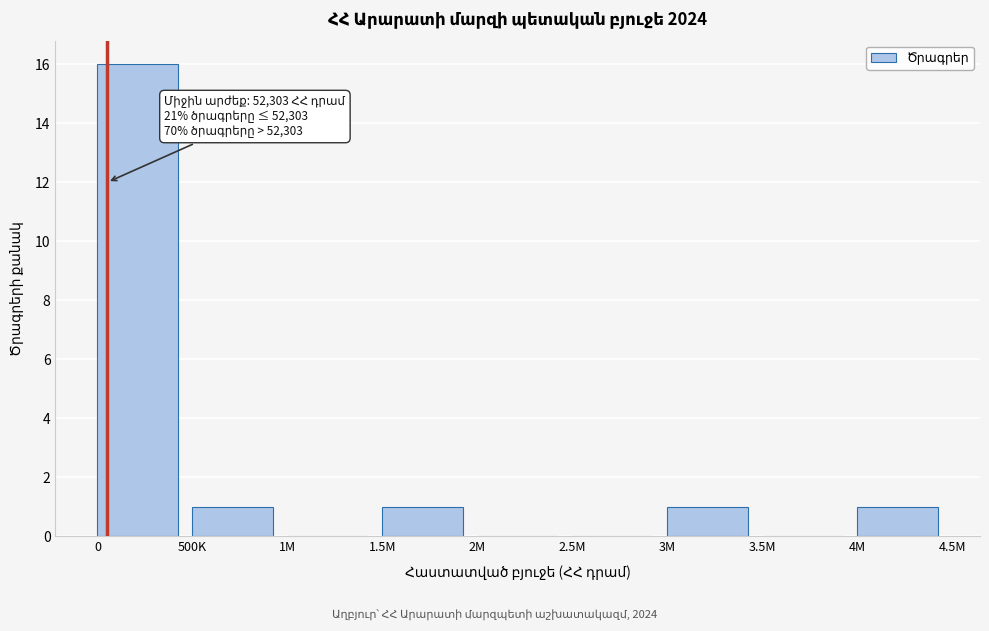

Reading right to left, extract all data points from this chart.

4M=1	3.5M=0	3M=1	2.5M=0	2M=0	1.5M=1	1M=0	500K=1	0=16